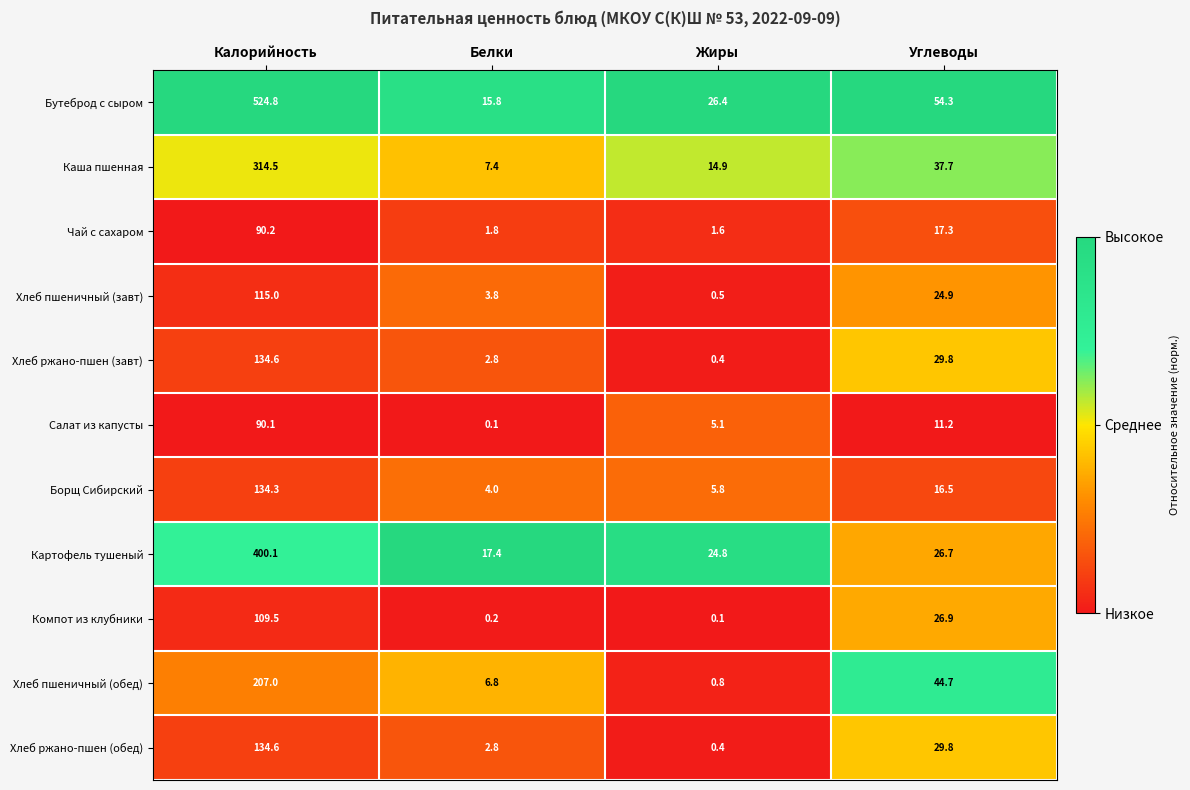

Which category has the lowest value in the Хлеб пшеничный (завт) series?

Жиры